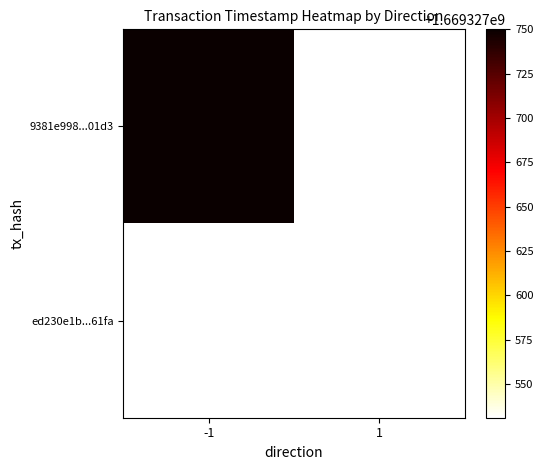

What is the sum of the 9381e998b82dc204a38cc7edbe5a0b8144e01d3 values at direction and time_stamp?

1669327749